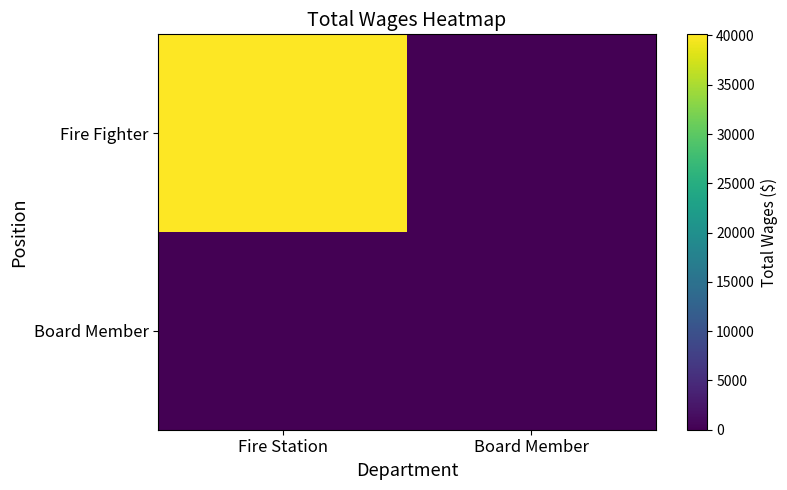

What is the spread (max minus min) of values at Fire Station?

40116